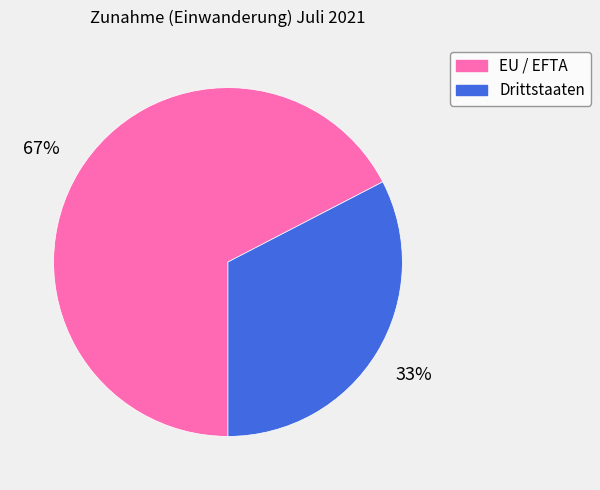

Is the sum of Drittstaaten and EU / EFTA greater than half?

Yes